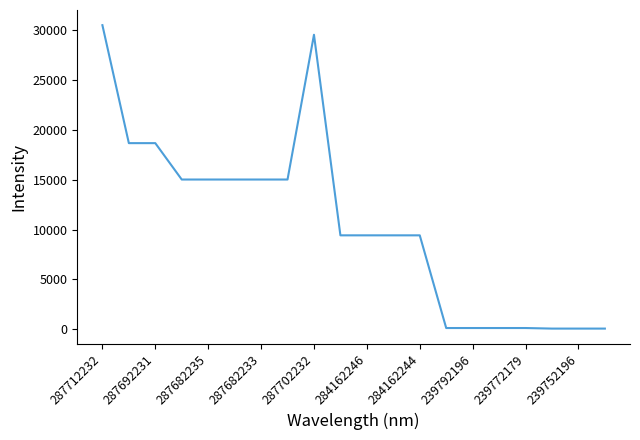

What is the difference between the maximum and minimum values?

30455.7